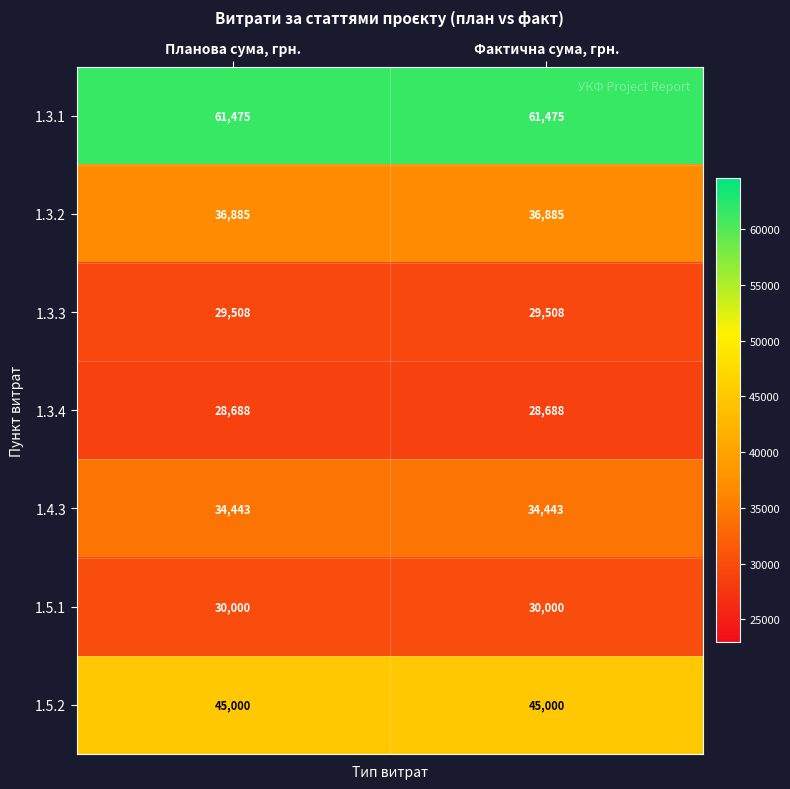

What is the greatest value displayed?

61475